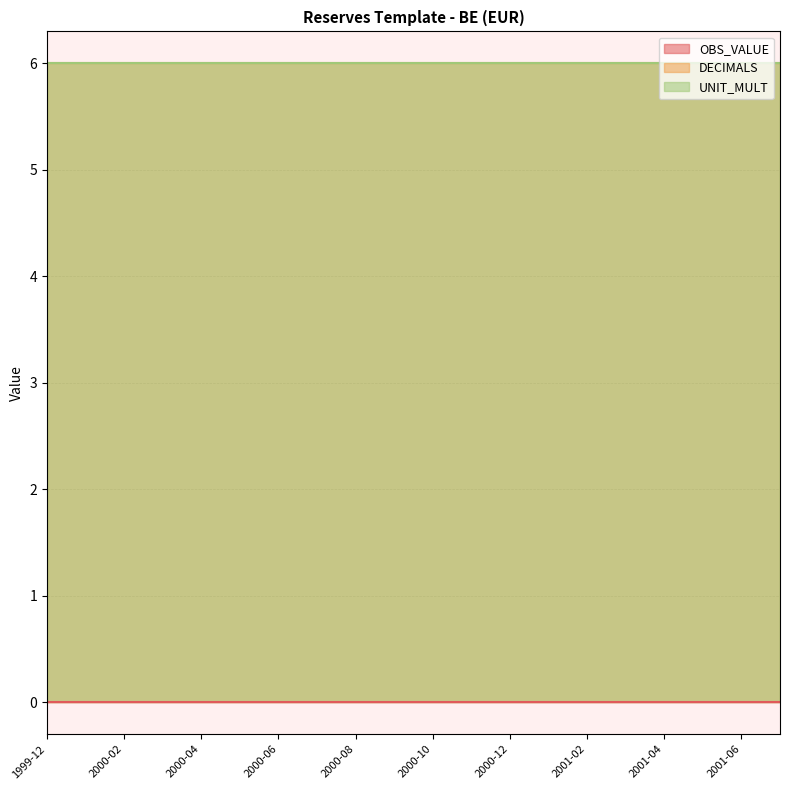

What is the label of the 1st point from the left?

1999-12